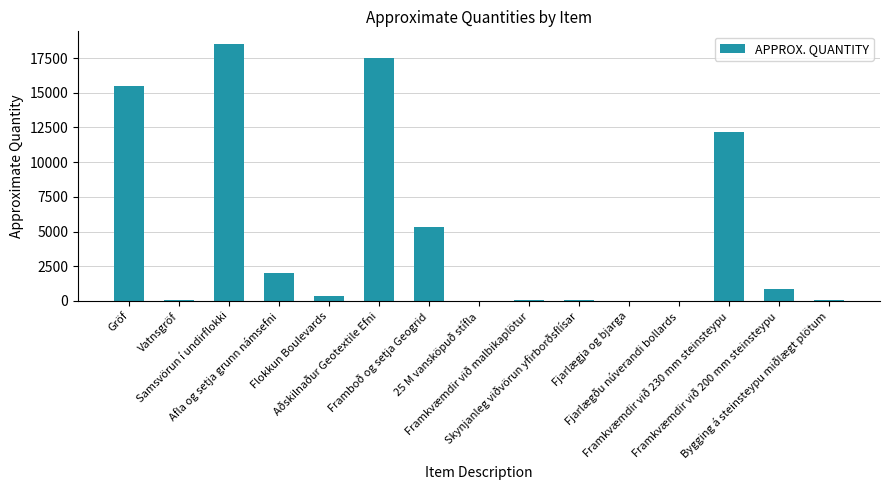

What is the greatest value displayed?

18500